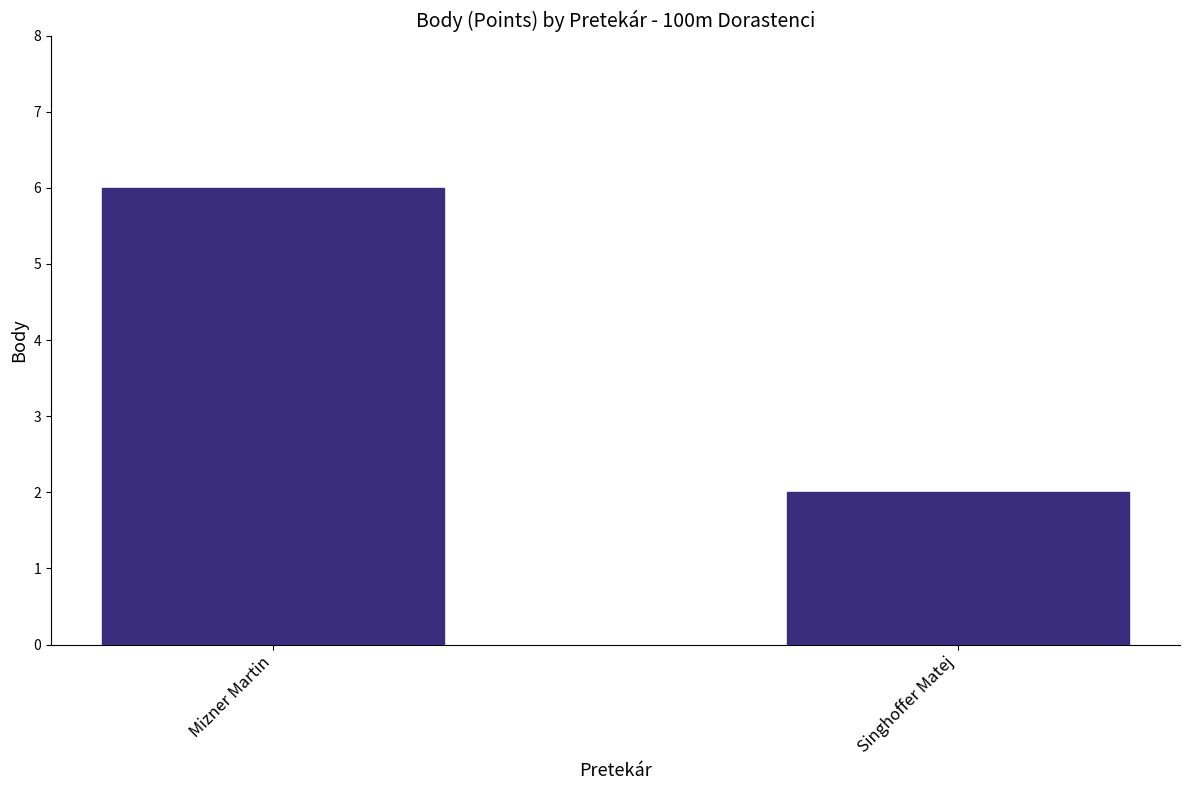

What is the label of the 1st bar from the right?

Singhoffer Matej